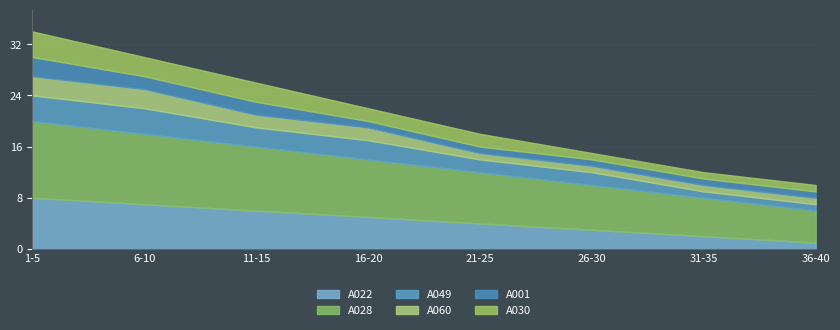

True or false: A030 and A022 cross at least once.

False